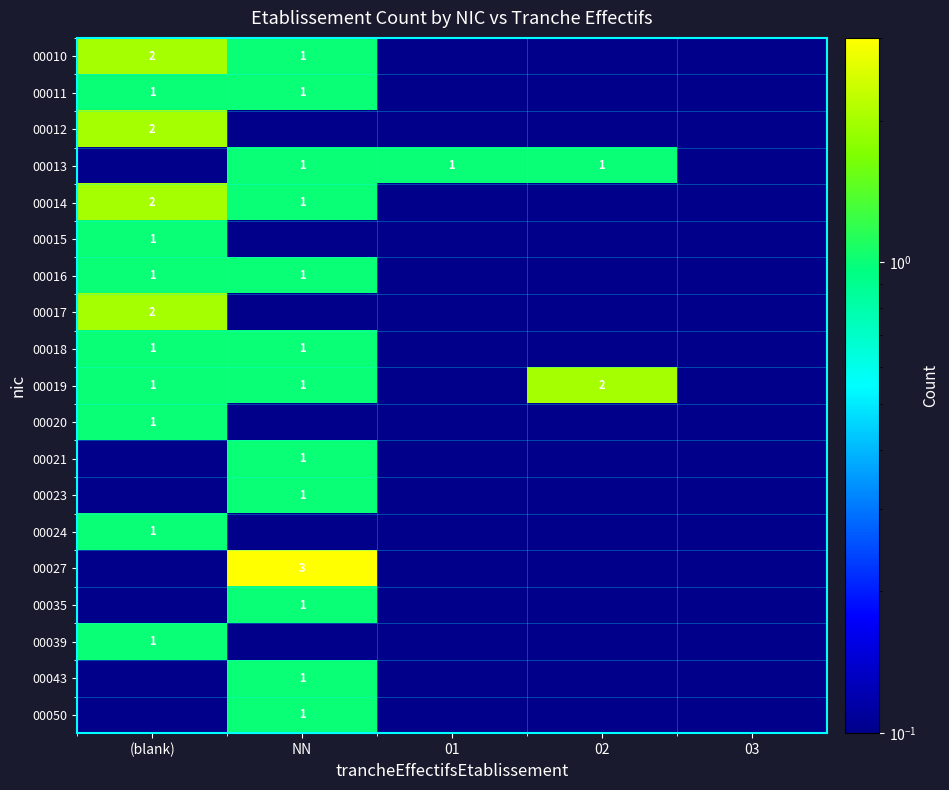

Which series changed the most between 01 and 02?

00019